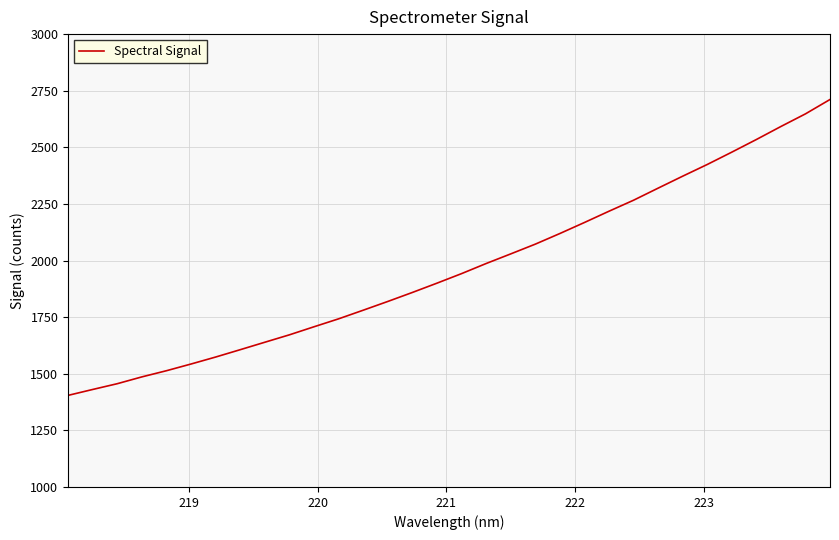

What is the maximum value shown in the chart?

2711.2